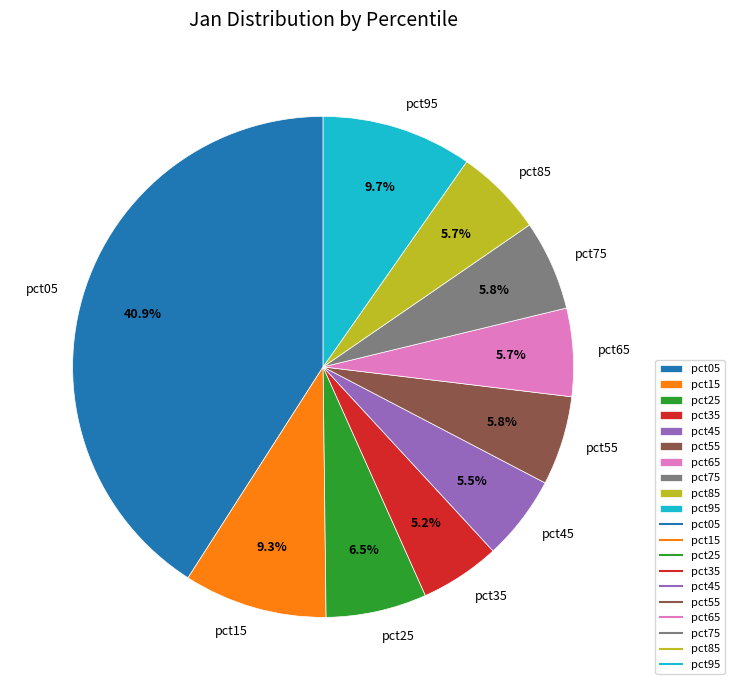

What percentage do pct25 and pct35 together represent?

11.7%